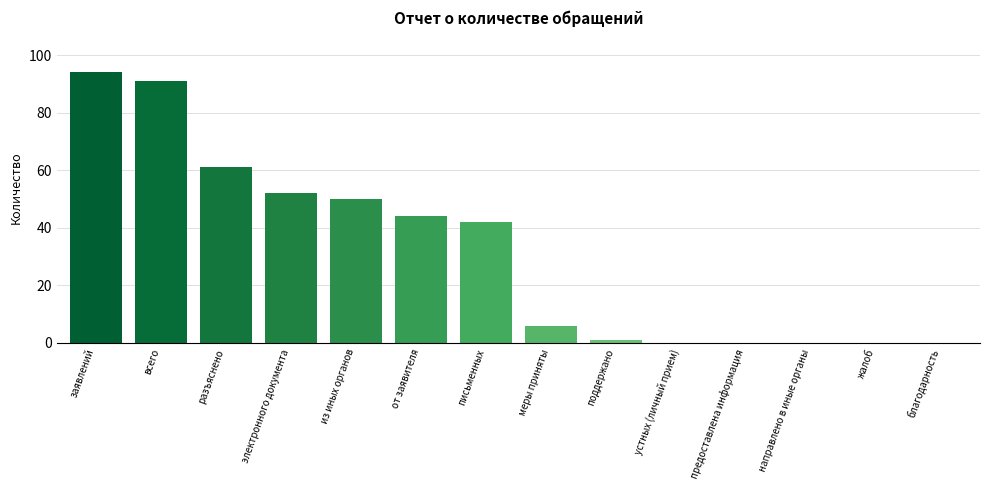

How many categories are shown in the chart?

14